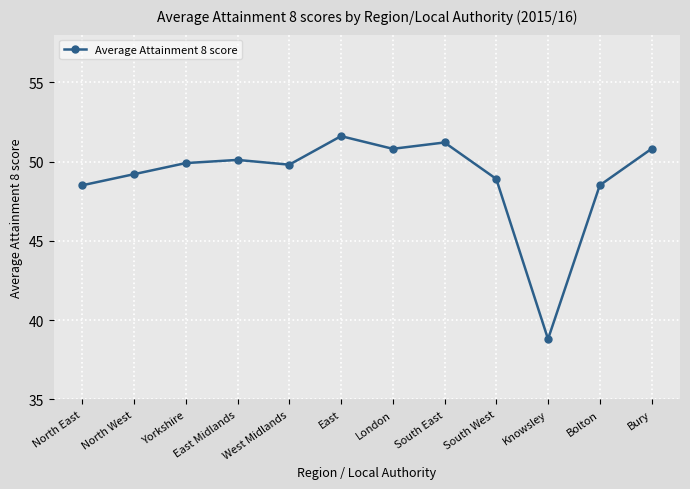

What is the minimum value shown in the chart?

38.8